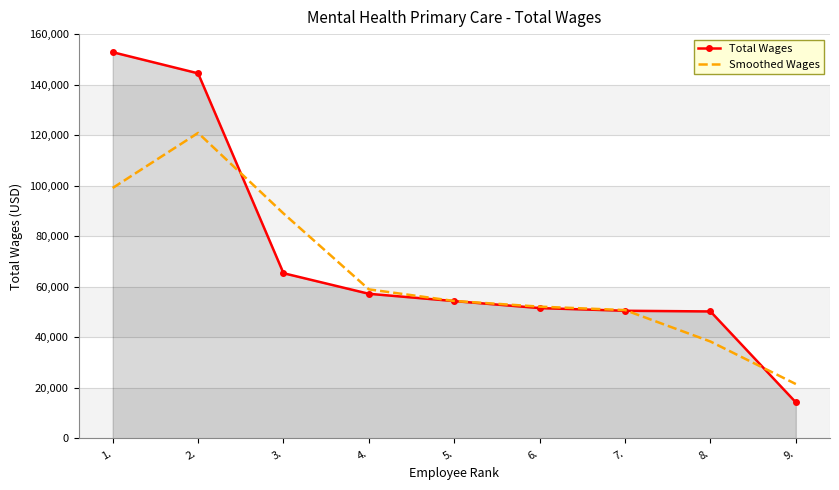

What is the smallest value displayed?

14256.0